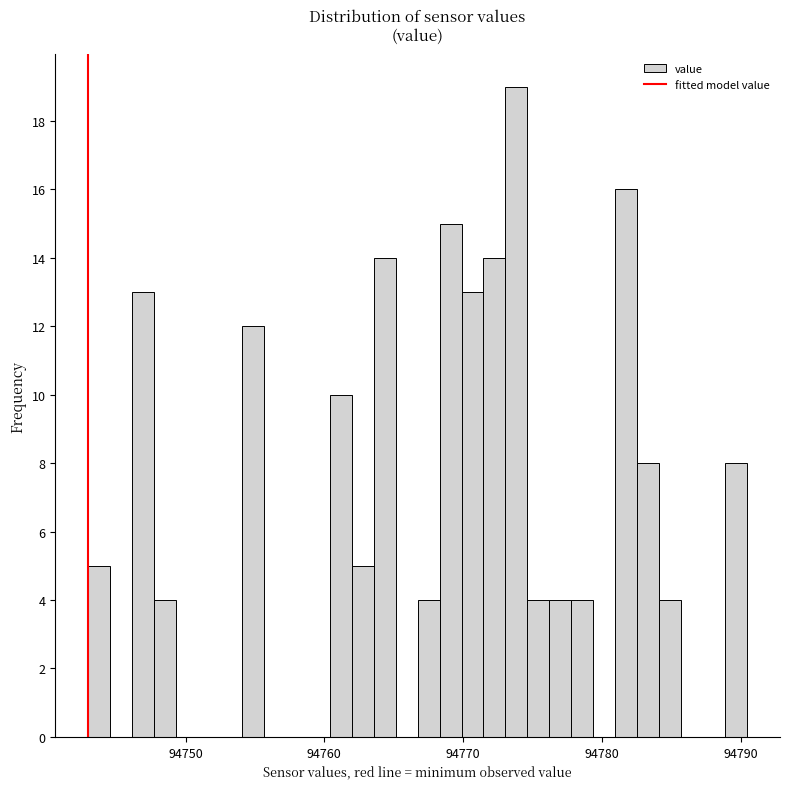

Read against the x-axis, roughly where is the centre of the tallest bar?

94774